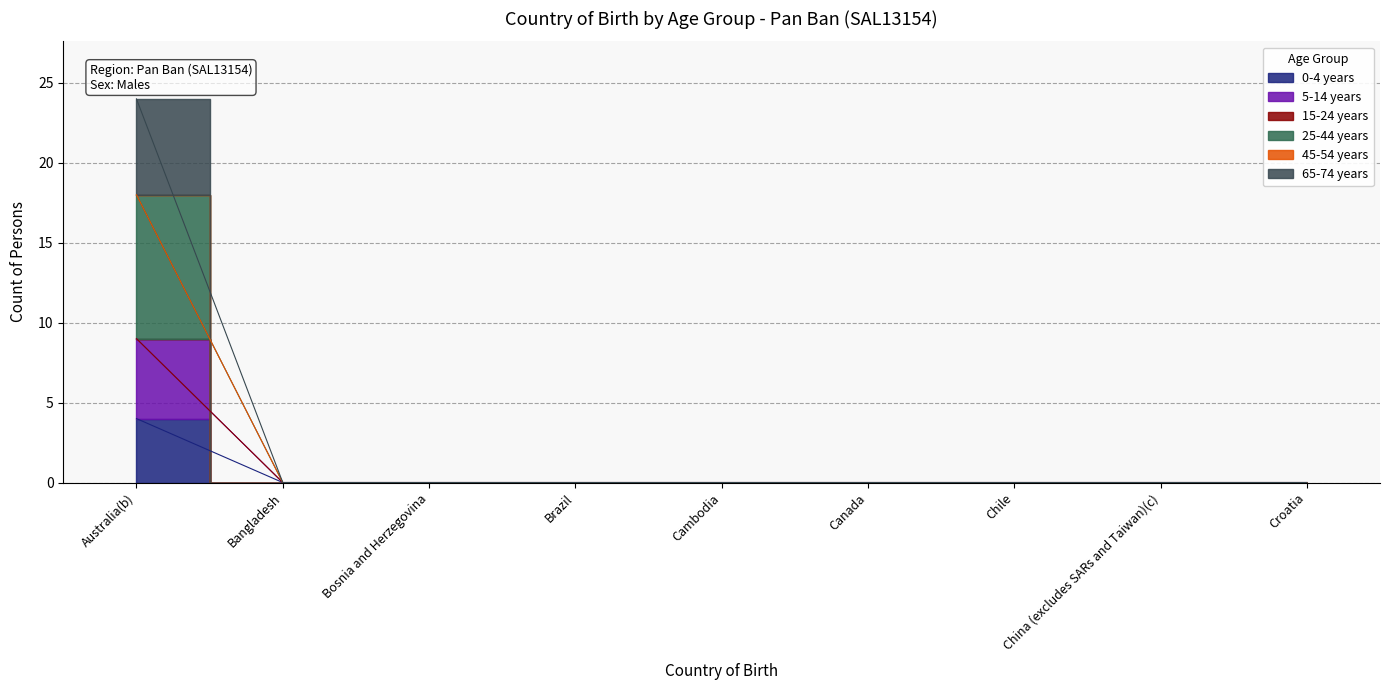

True or false: 65-74 years and 0-4 years intersect in this chart.

False